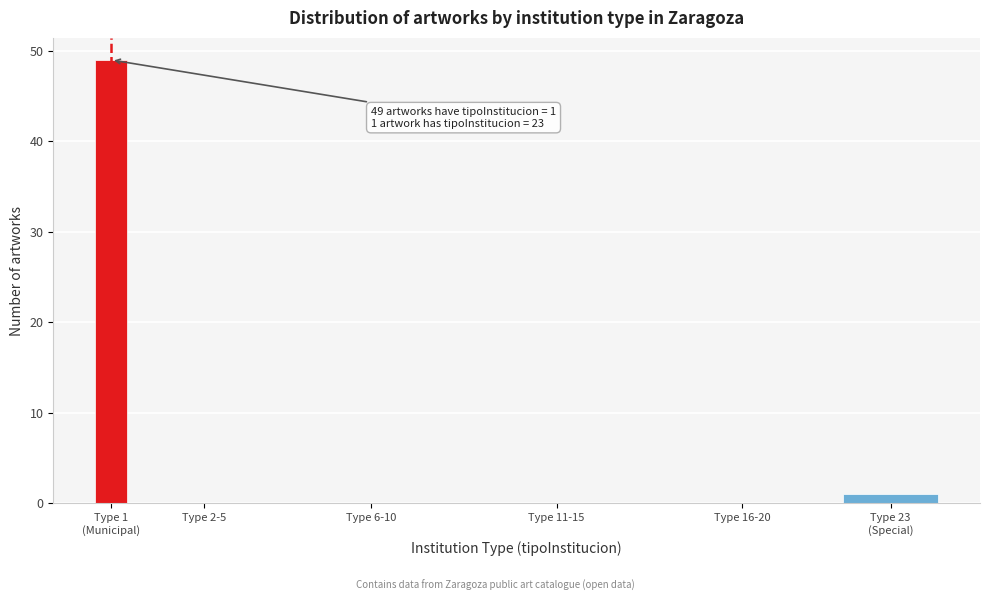

What is the maximum value shown in the chart?

49